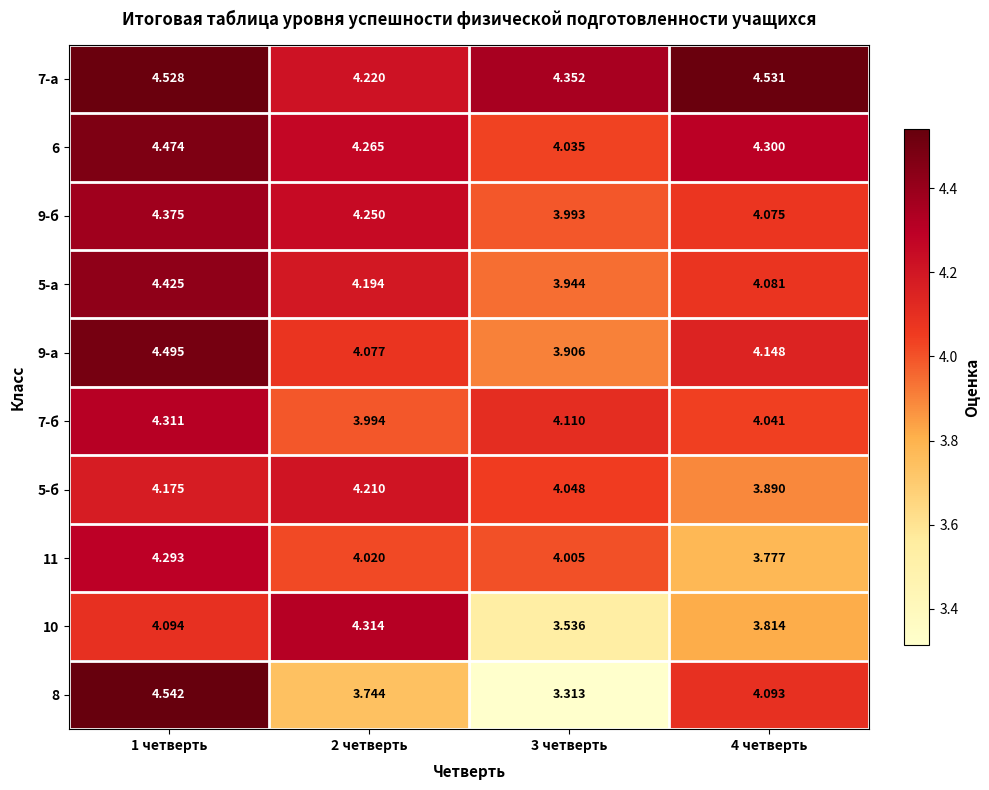

Is the value of 9-а at 4 четверть greater than the value of 11 at 3 четверть?

Yes